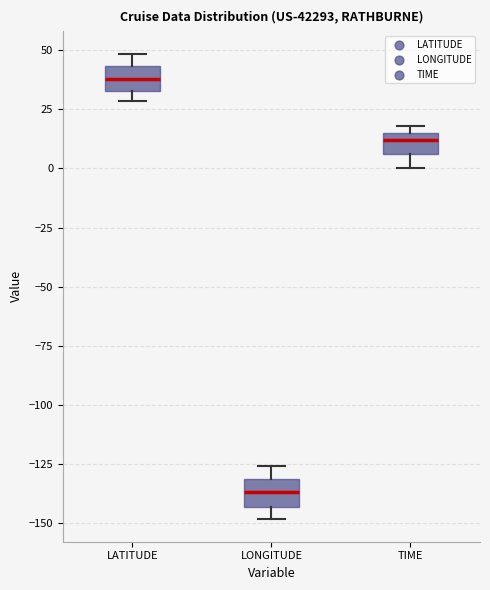

Which box's median line is the highest?

LATITUDE